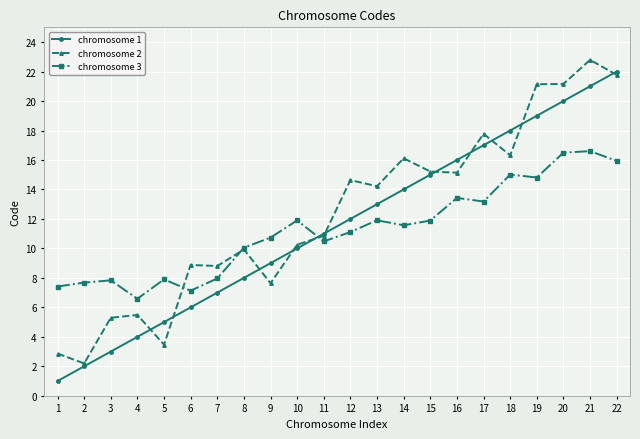

What are all the series names shown in the legend?

chromosome 1, chromosome 2, chromosome 3